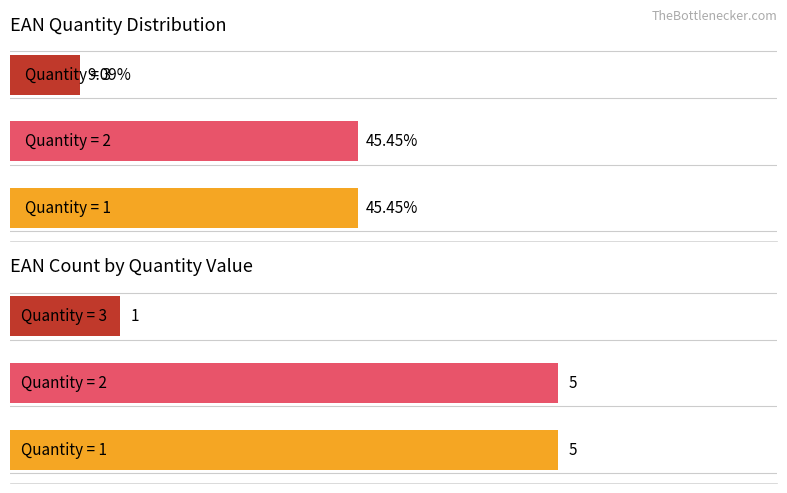

What is the difference between the maximum and minimum values in the Count 3 series?

1